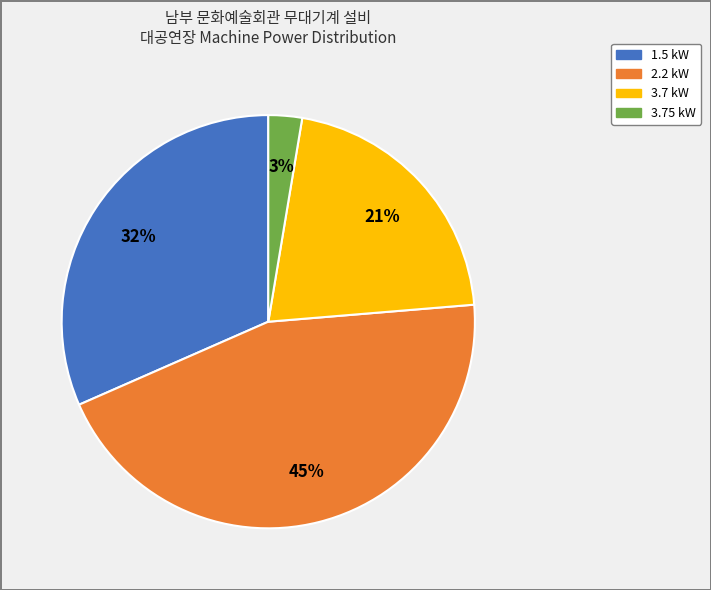

The 3.7 kW slice represents 21% of the pie. True or false?

True